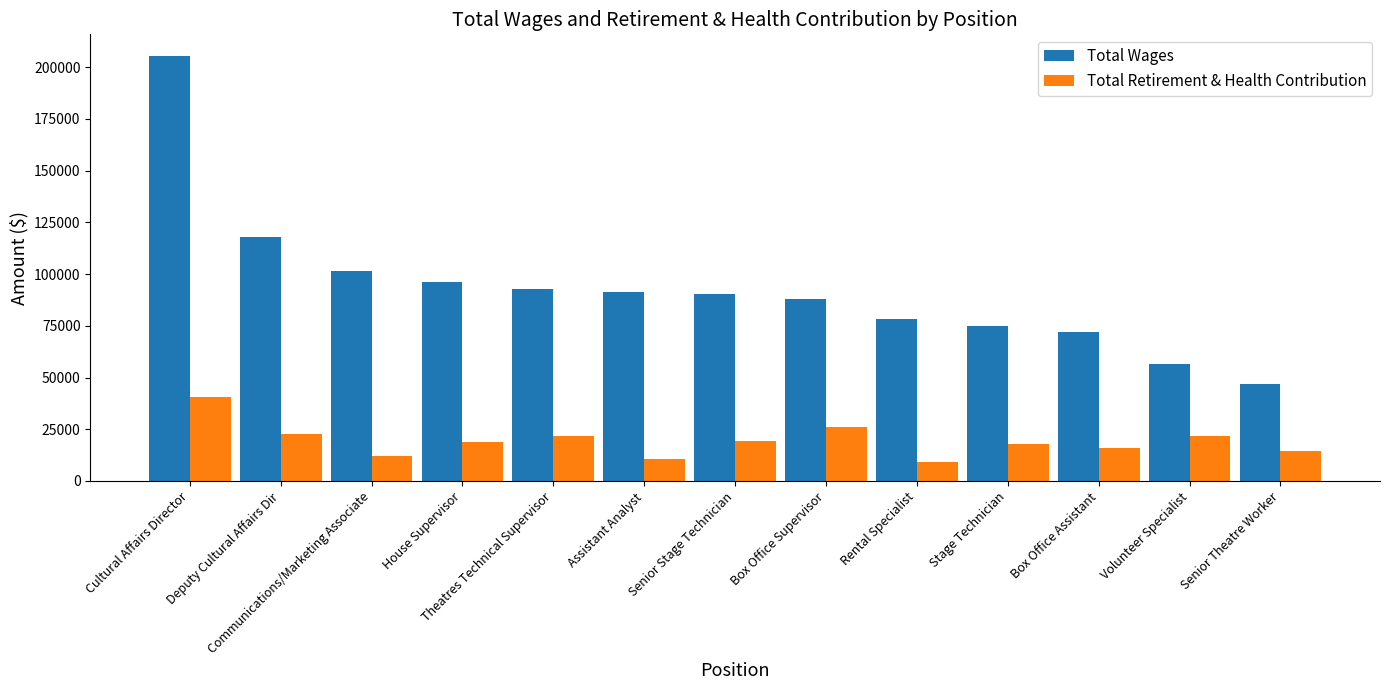

What is the sum of the Total Retirement & Health Contribution values at Stage Technician and Cultural Affairs Director?

58461